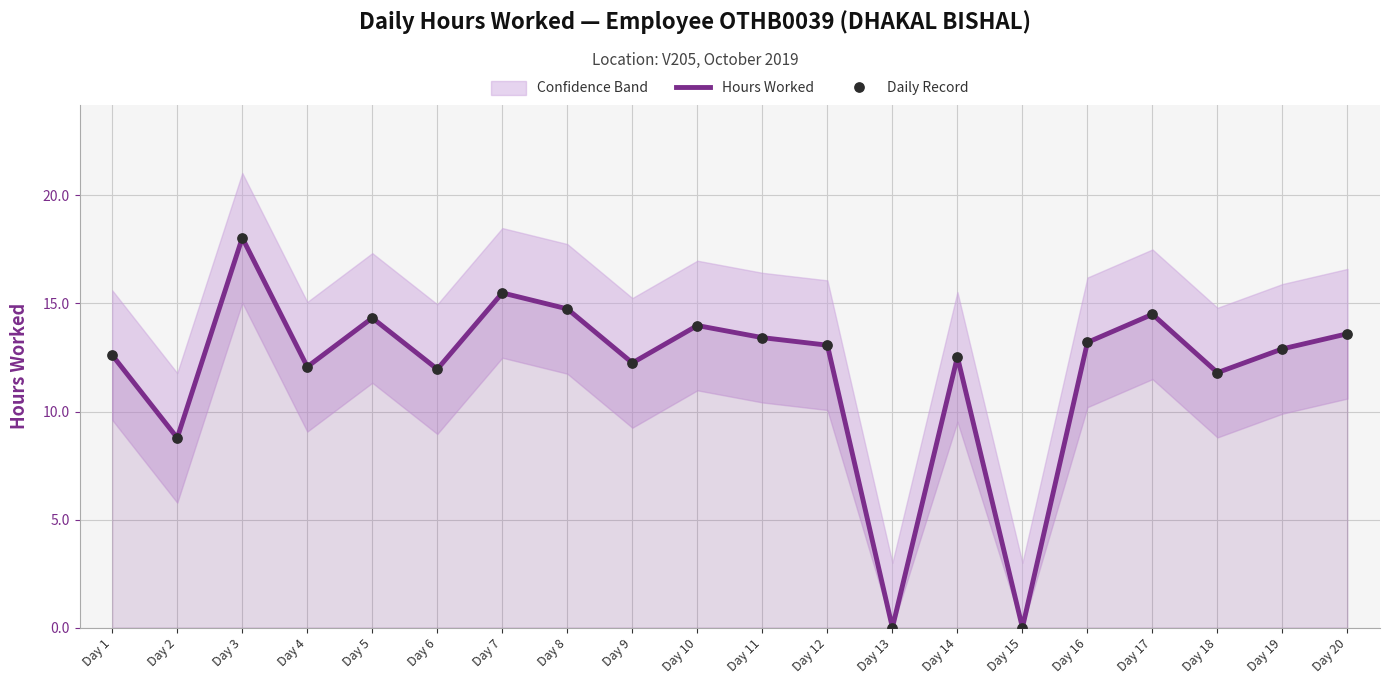

Which series has the largest total across all categories?

Hours Worked